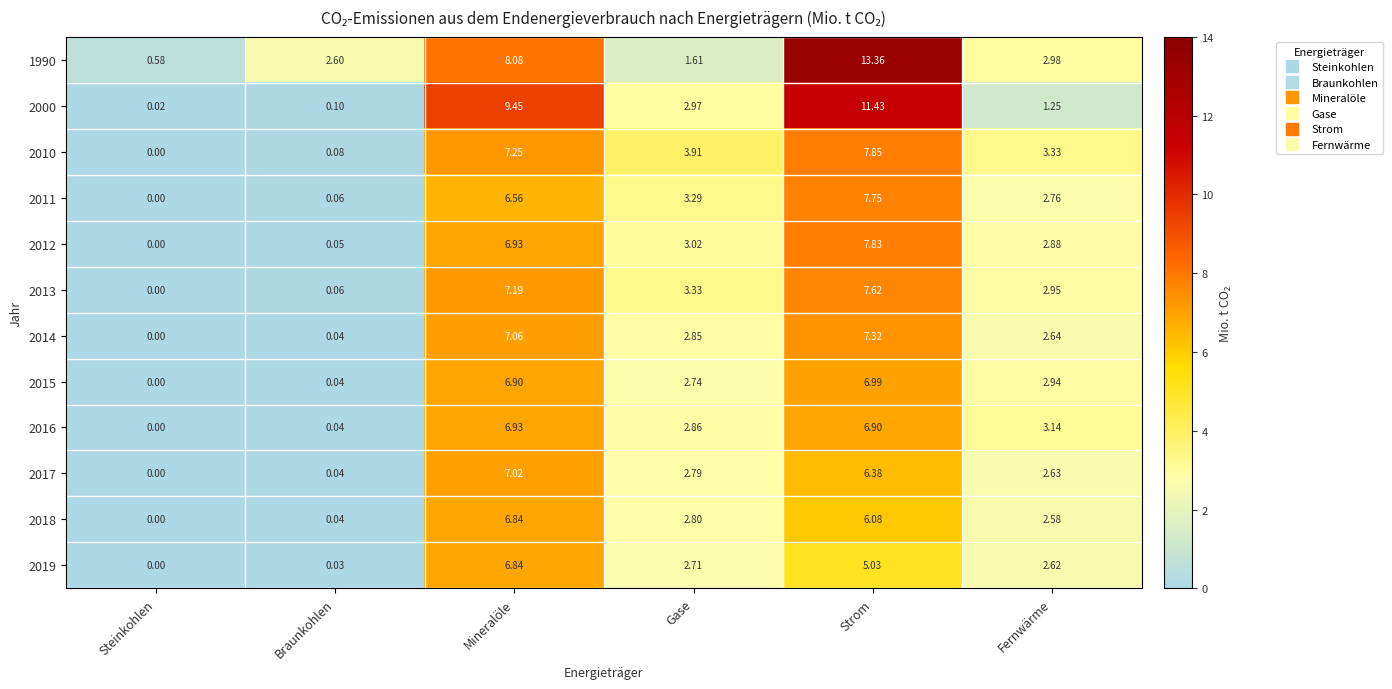

Rank the categories by 2018 value from highest to lowest.

Mineralöle, Strom, Gase, Fernwärme, Braunkohlen, Steinkohlen